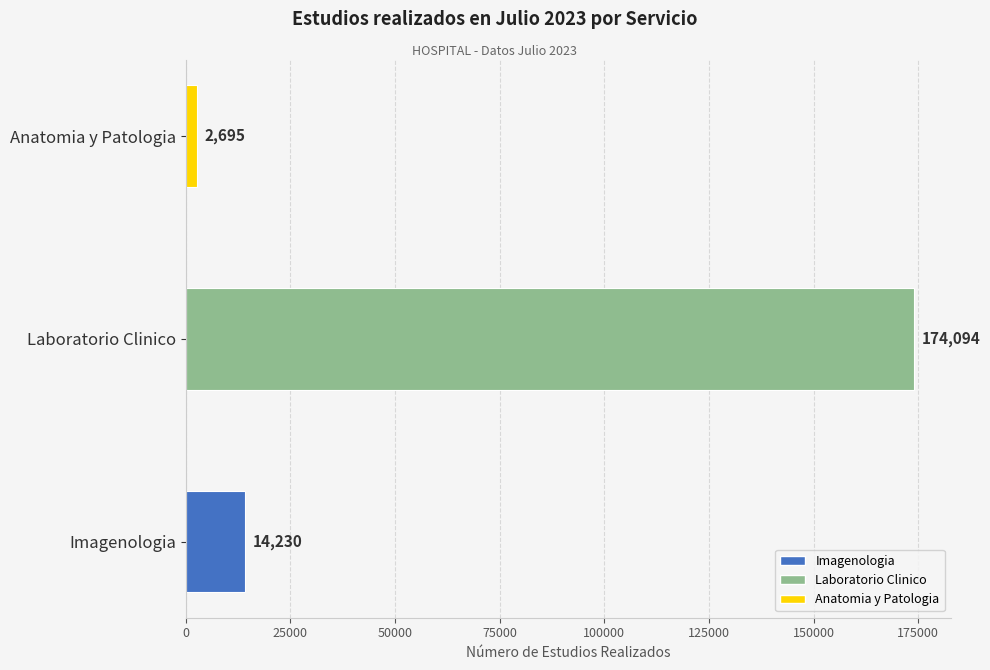

The chart shows a value of 2695 at Anatomia y Patologia. True or false?

True